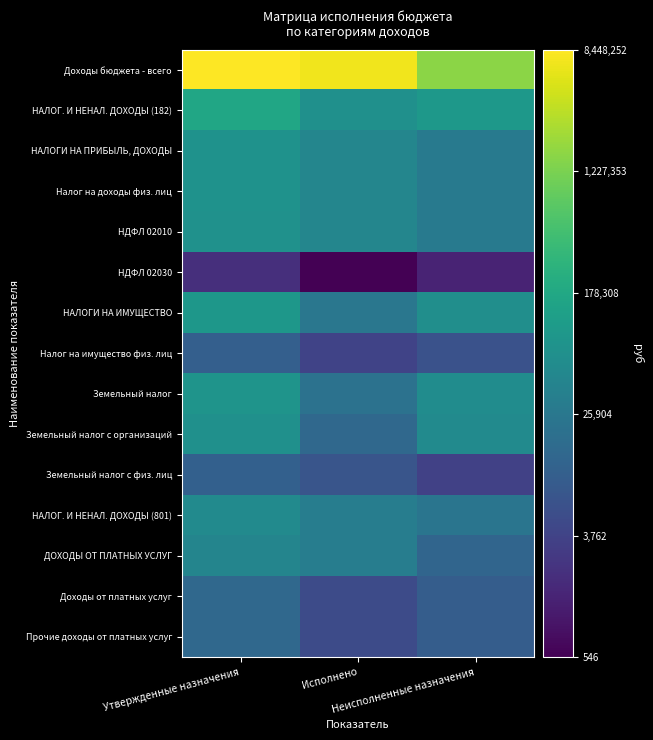

Which series has the widest spread of values?

Доходы бюджета - всего